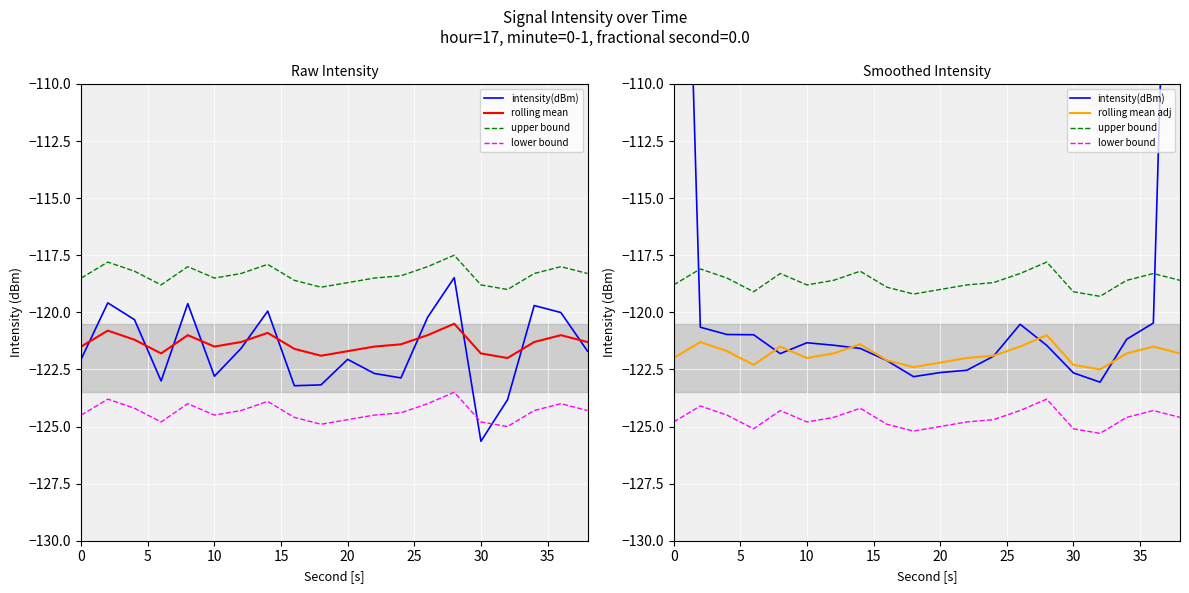

Which series ends up on top after the final intersection of rolling mean and intensity(dBm)?

intensity(dBm)